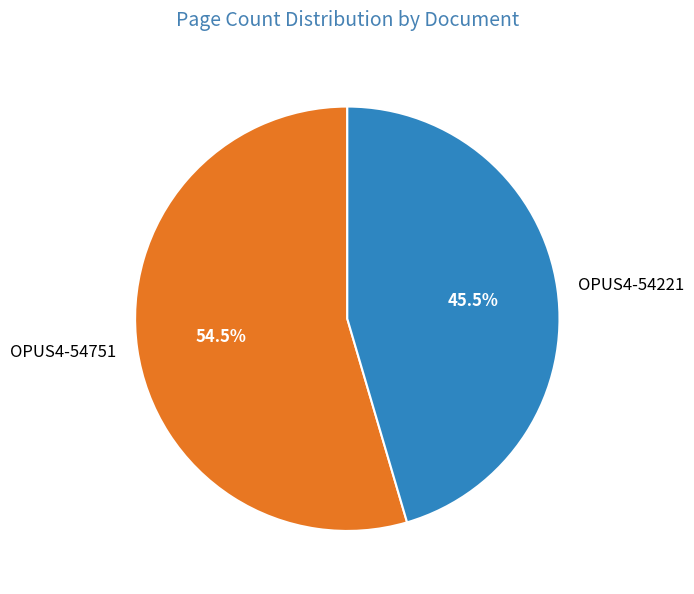

To the nearest percent, what is the difference between the OPUS4-54751 and OPUS4-54221 slice percentages?

9%